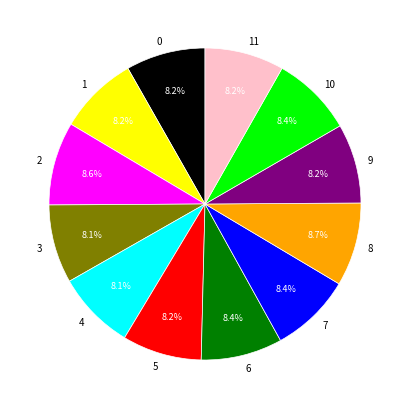

How many segments does this pie chart have?

12